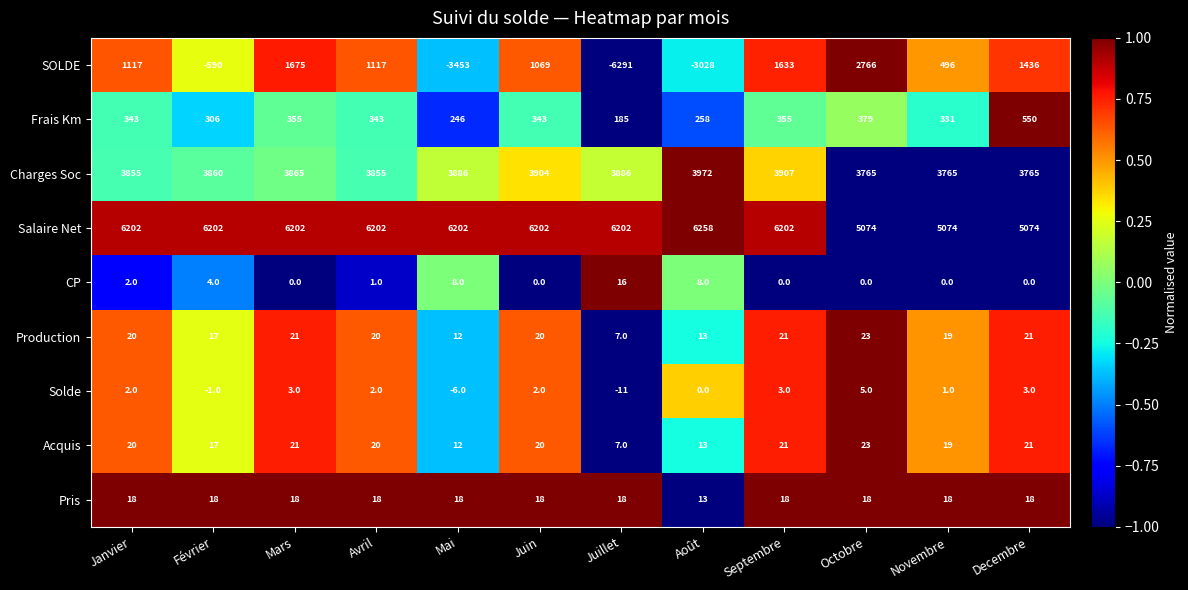

Is it true that Acquis equals 12 at Septembre?

False